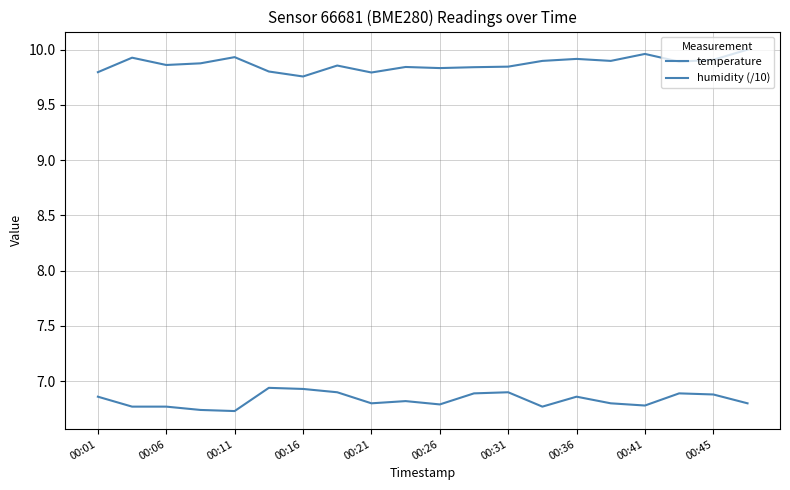

Rank the series by their maximum value, from highest to lowest.

humidity (/10), temperature